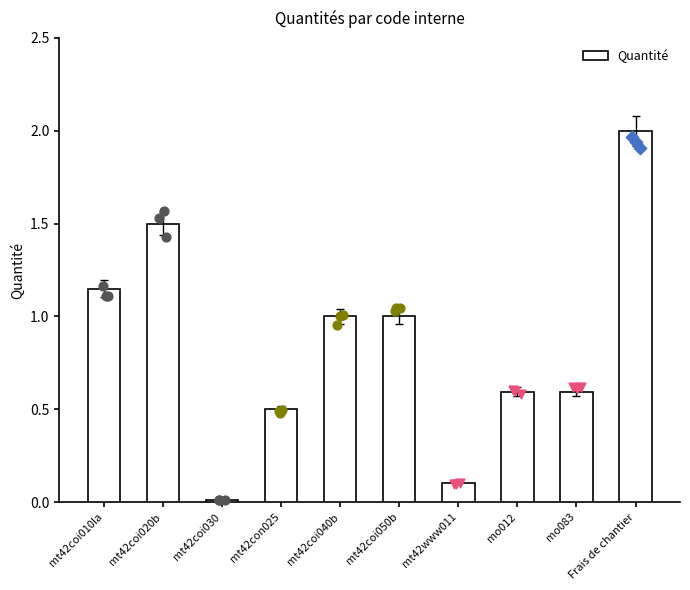

What is the change in value from mt42coi020b to mt42coi030?

-1.5